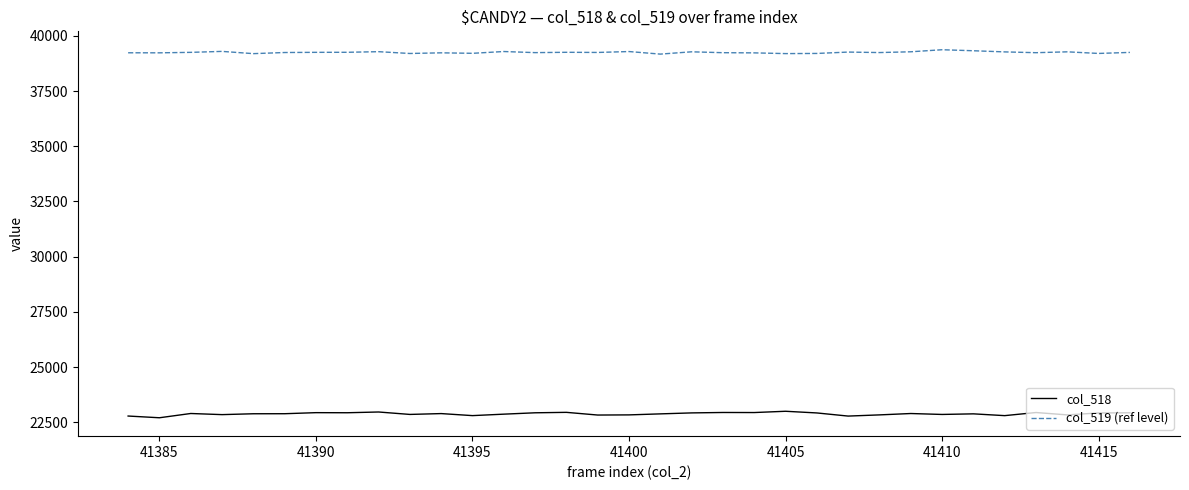

Rank the series by their average value, from lowest to highest.

col_518, col_519 (ref level)